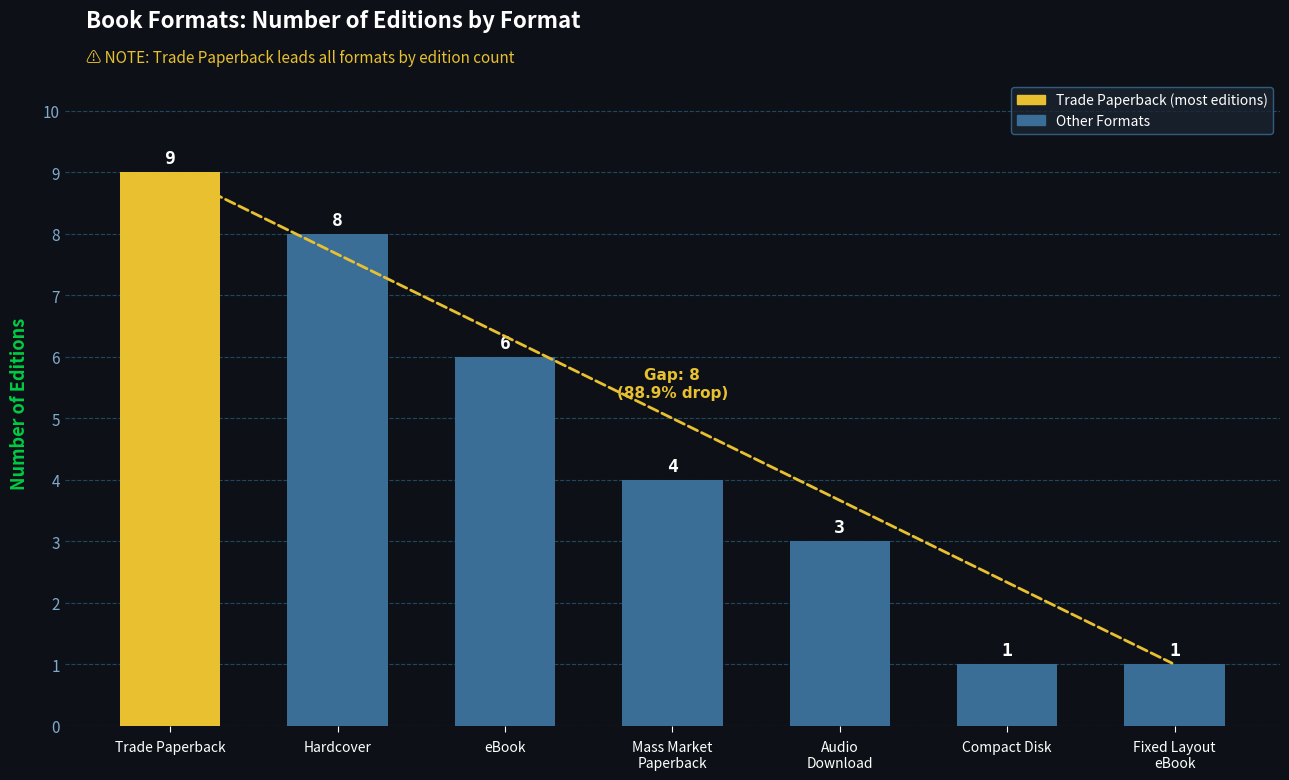

Reading right to left, extract all data points from this chart.

Fixed Layout
eBook=1	Compact Disk=1	Audio
Download=3	Mass Market
Paperback=4	eBook=6	Hardcover=8	Trade Paperback=9